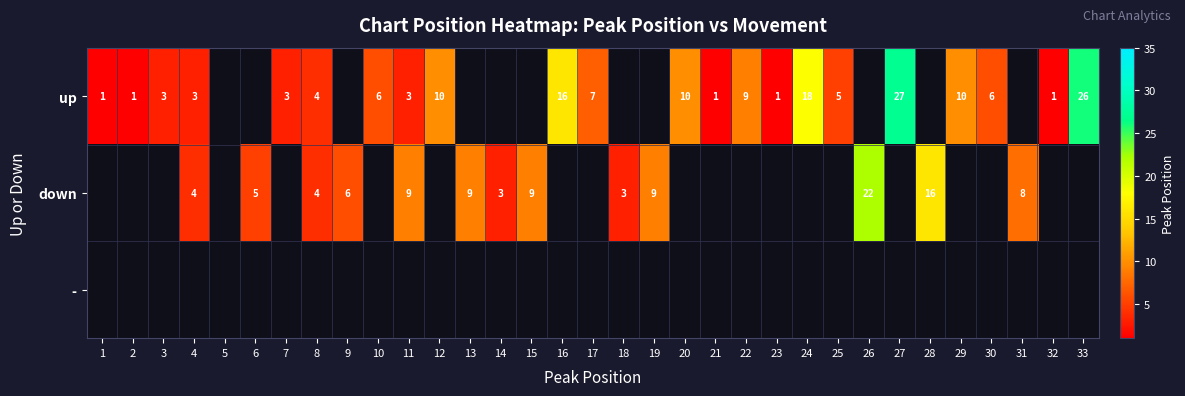

Is it true that down equals 6 at 28?

False